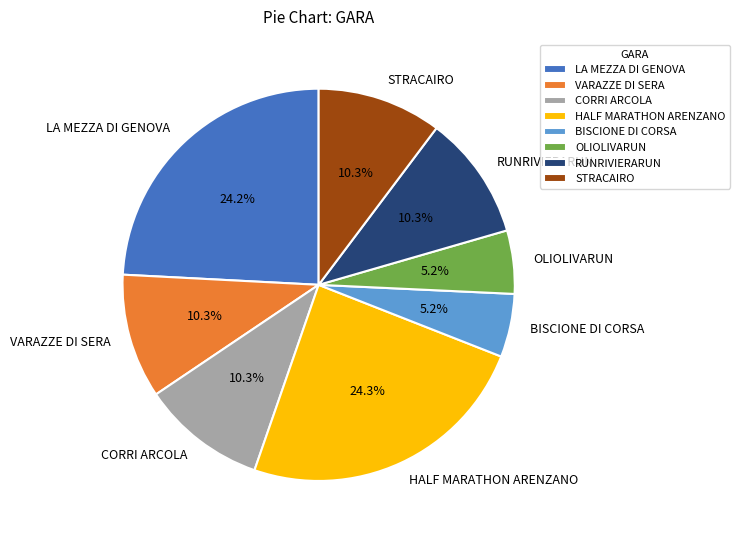

Is there a majority slice in this chart?

No